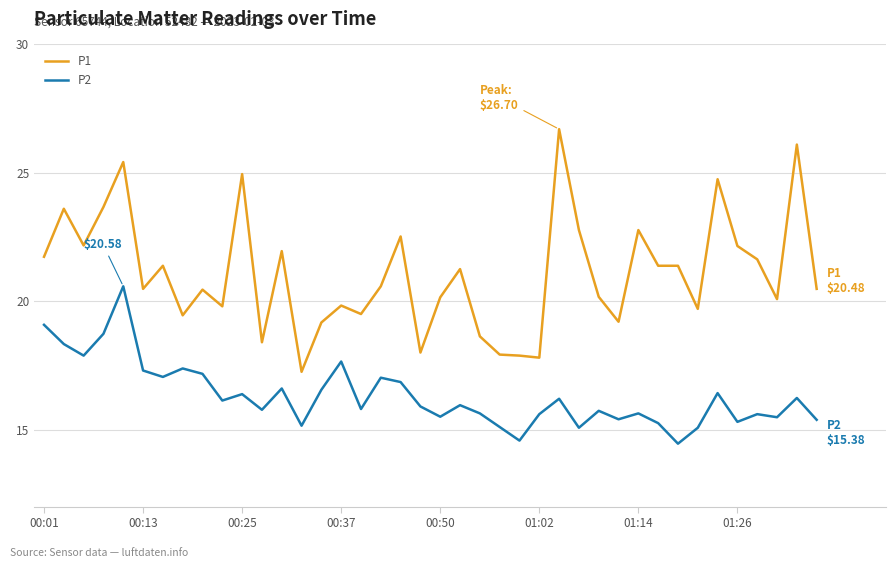

True or false: P2 and P1 intersect in this chart.

False